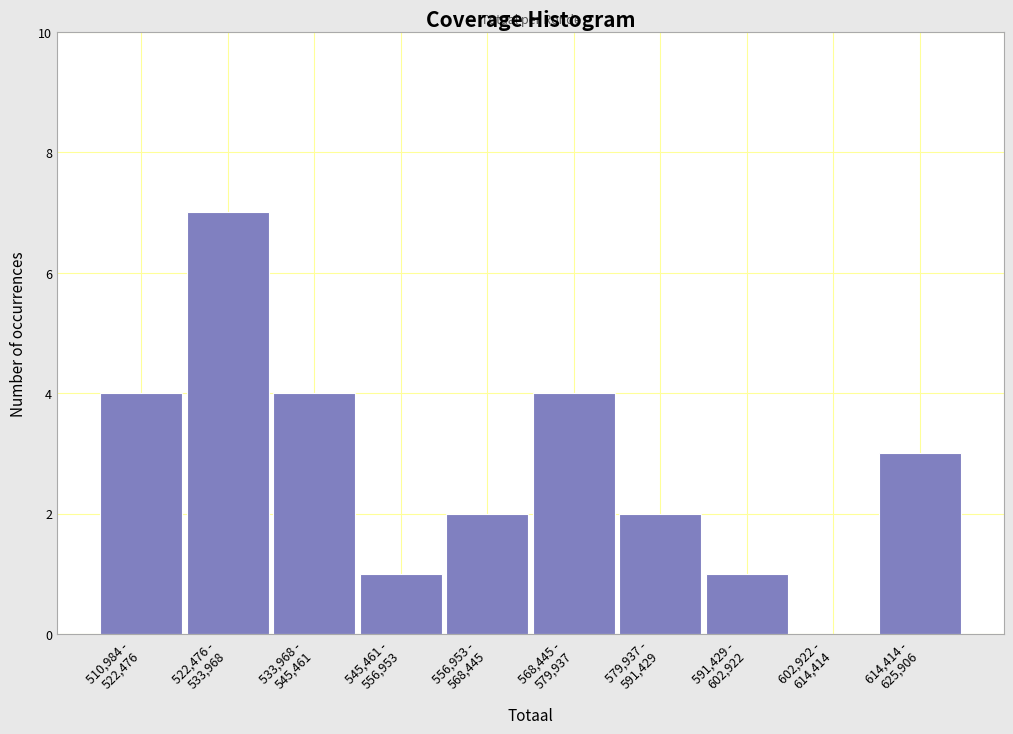

What is the sum of all values?

28